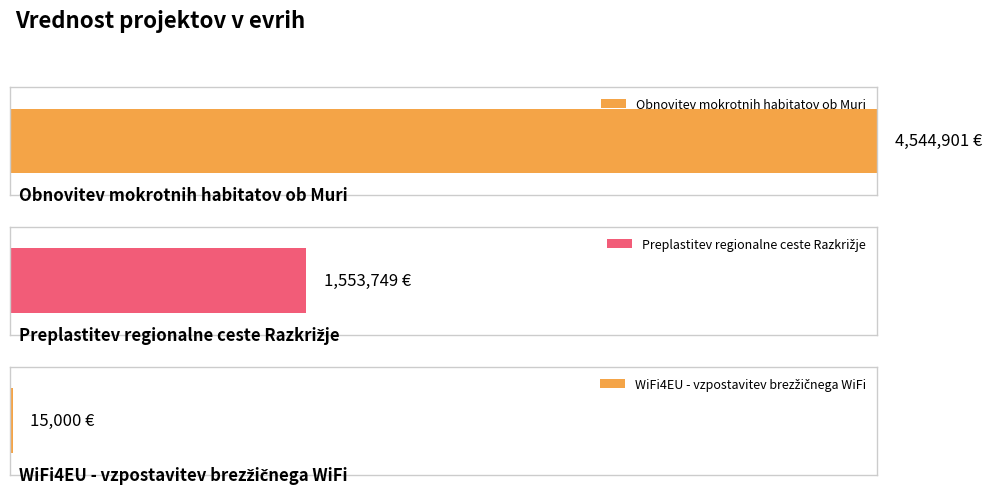

What is the label of the 2nd bar from the left?

Preplastitev regionalne ceste Razkrižje